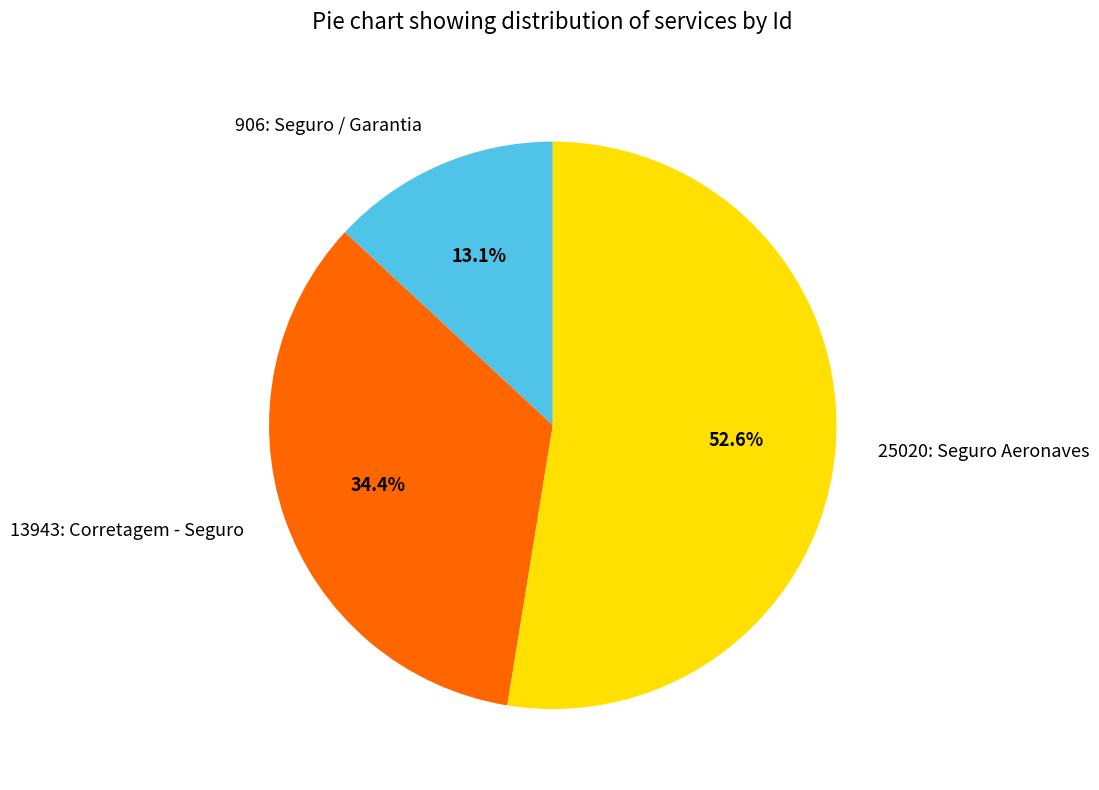

What percentage is the 25020: Seguro Aeronaves slice, to the nearest percent?

53%